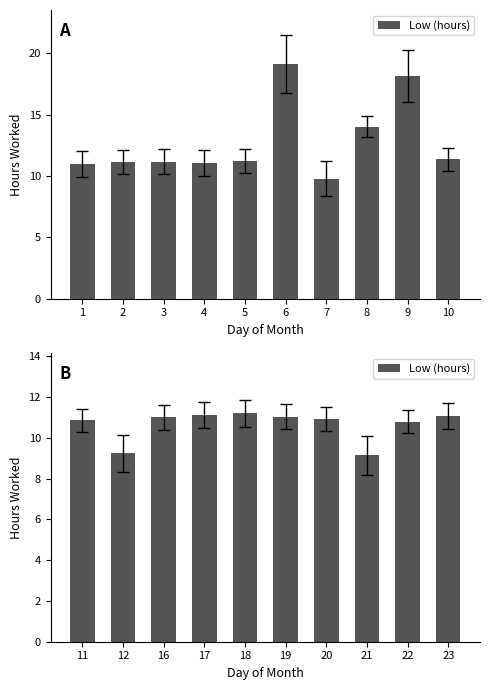

What is the average value?

10.6